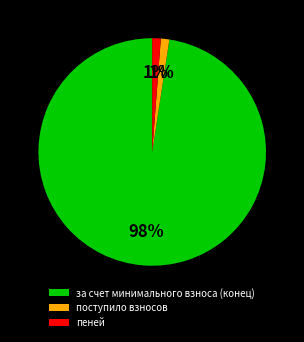

Does any single category account for the majority?

Yes